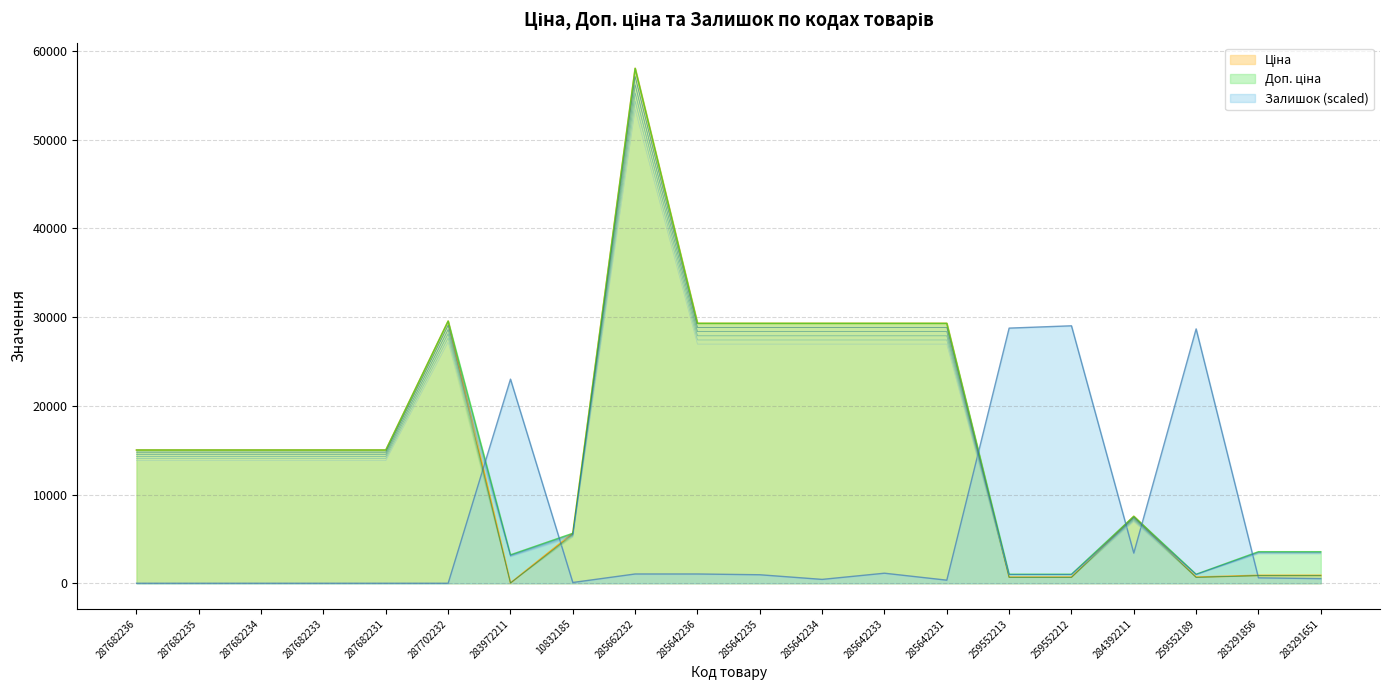

Is the value of Ціна at 283291856 greater than the value of Залишок at 285642234?

Yes